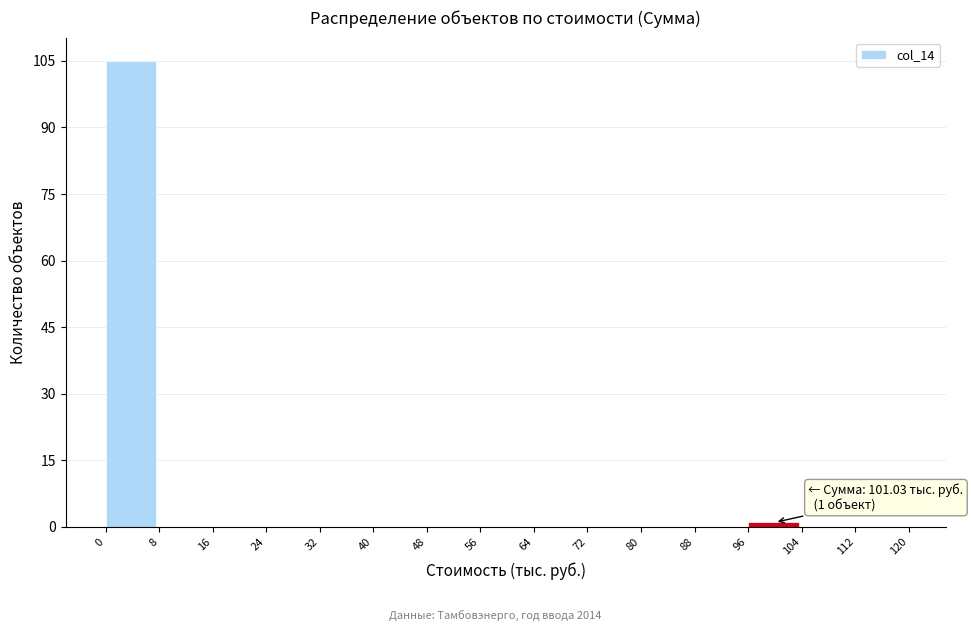

Over which range of the x-axis is the bar tallest?

0 to 8